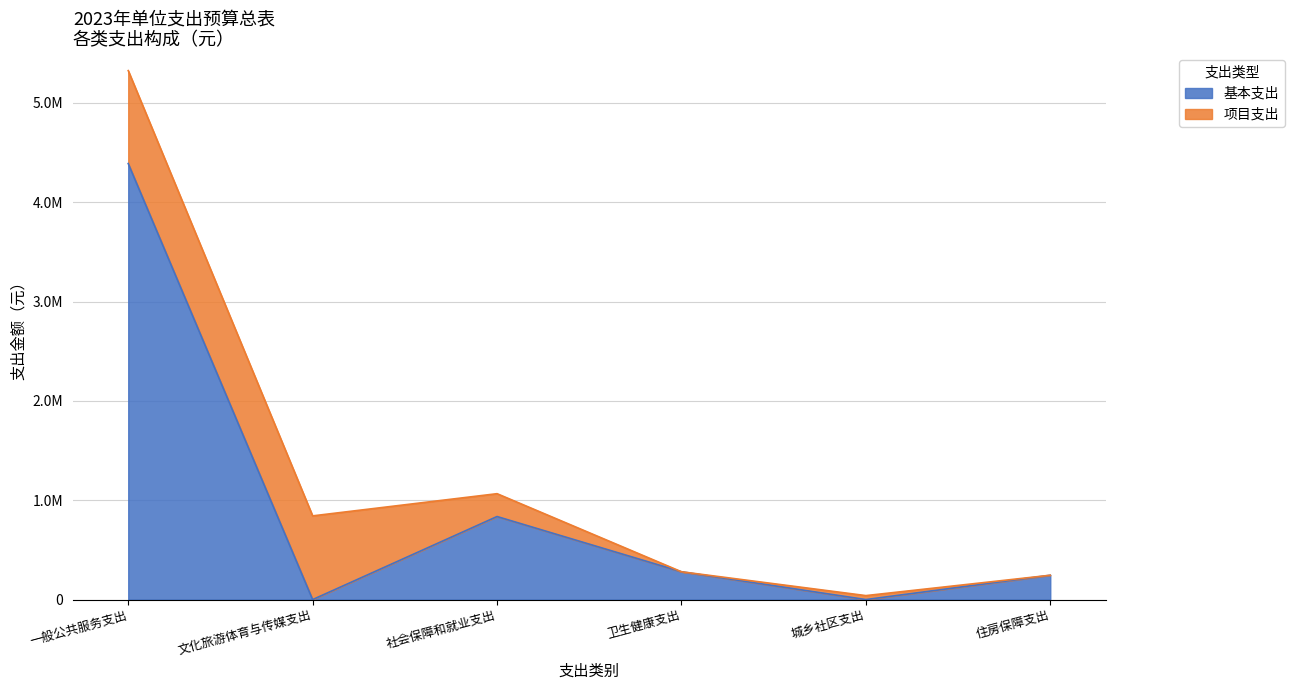

Where does the data first go above 280000?

一般公共服务支出